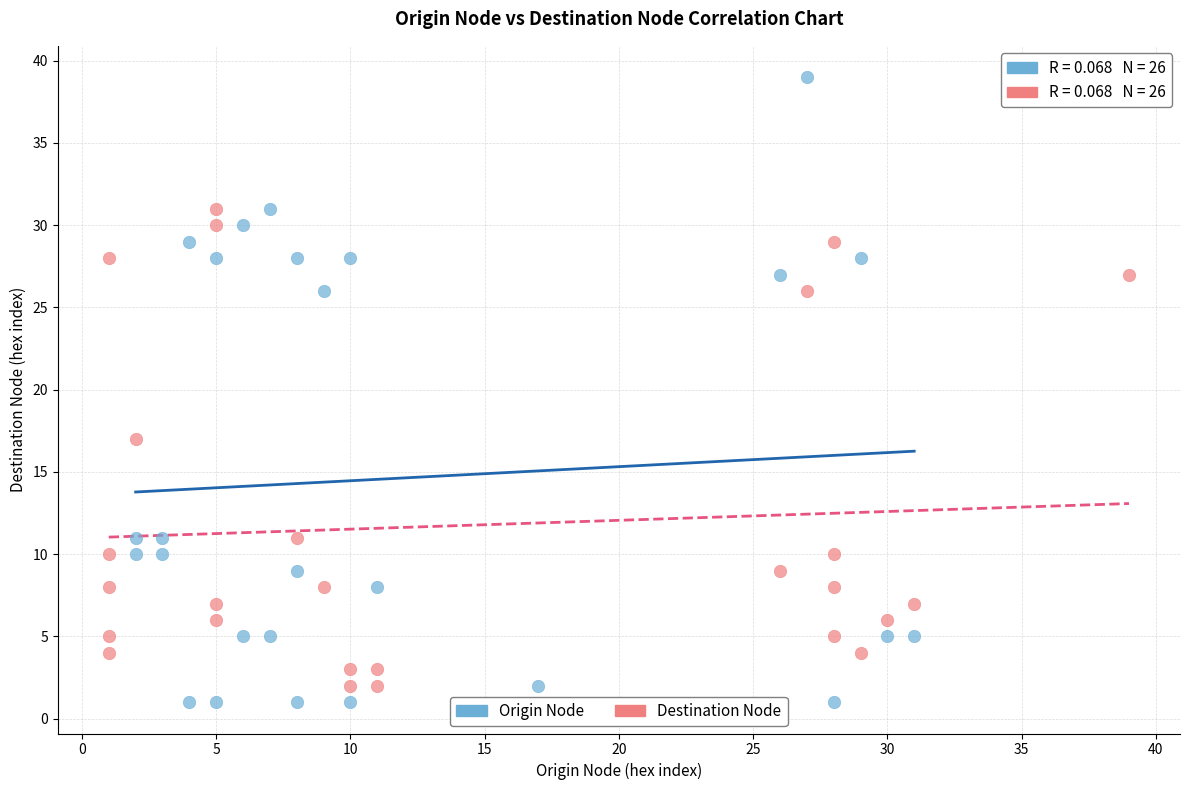

Which series reaches the minimum Y coordinate?

Origin Node